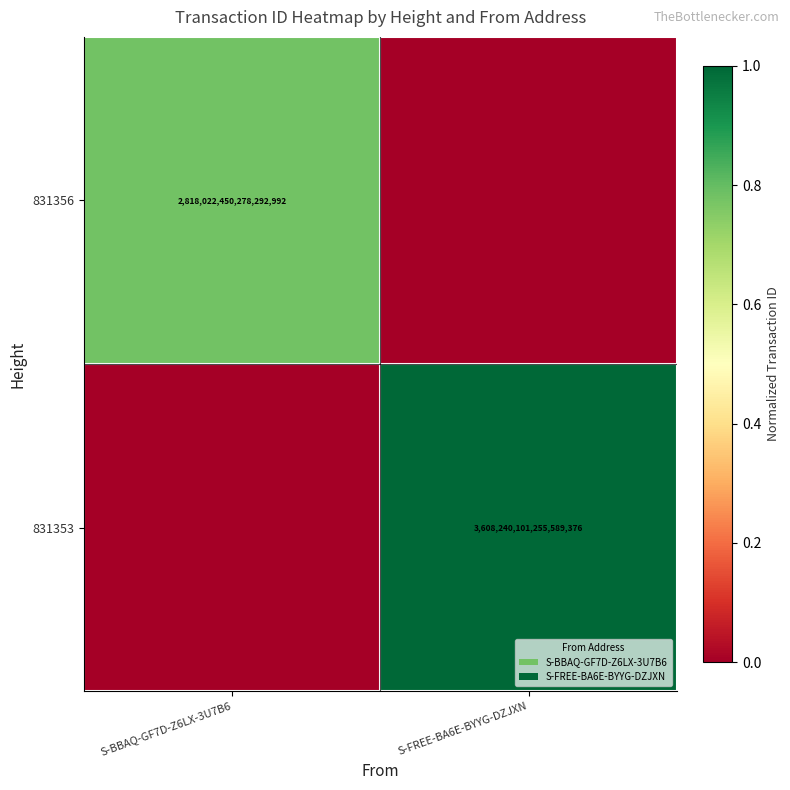

The value of 831353 at S-FREE-BA6E-BYYG-DZJXN is 3608240101255589376. True or false?

True